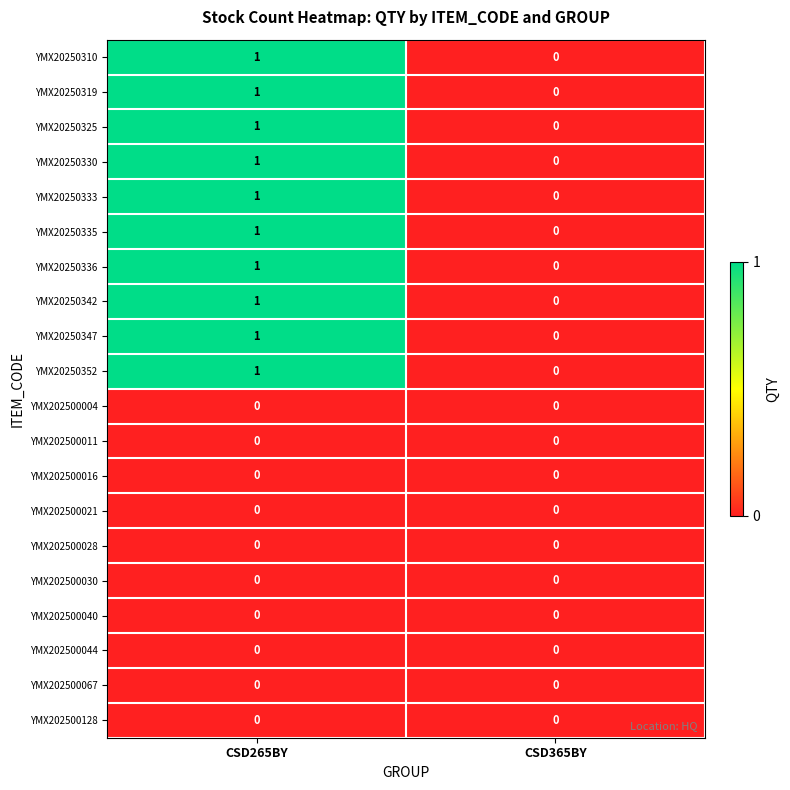

At which label does YMX20250325 reach its minimum?

CSD365BY